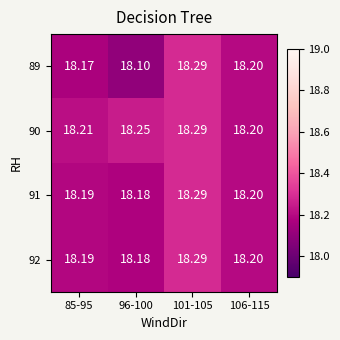

Is the value of 89 at 85-95 greater than the value of 92 at 106-115?

No